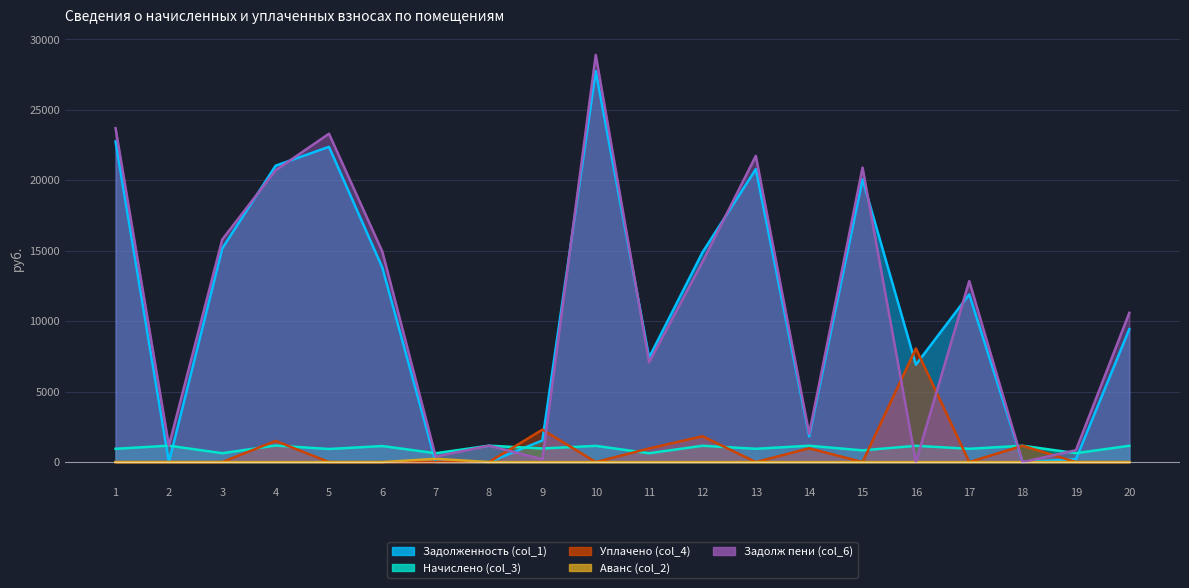

At which label does Задолж пени (col_6) reach its peak?

10